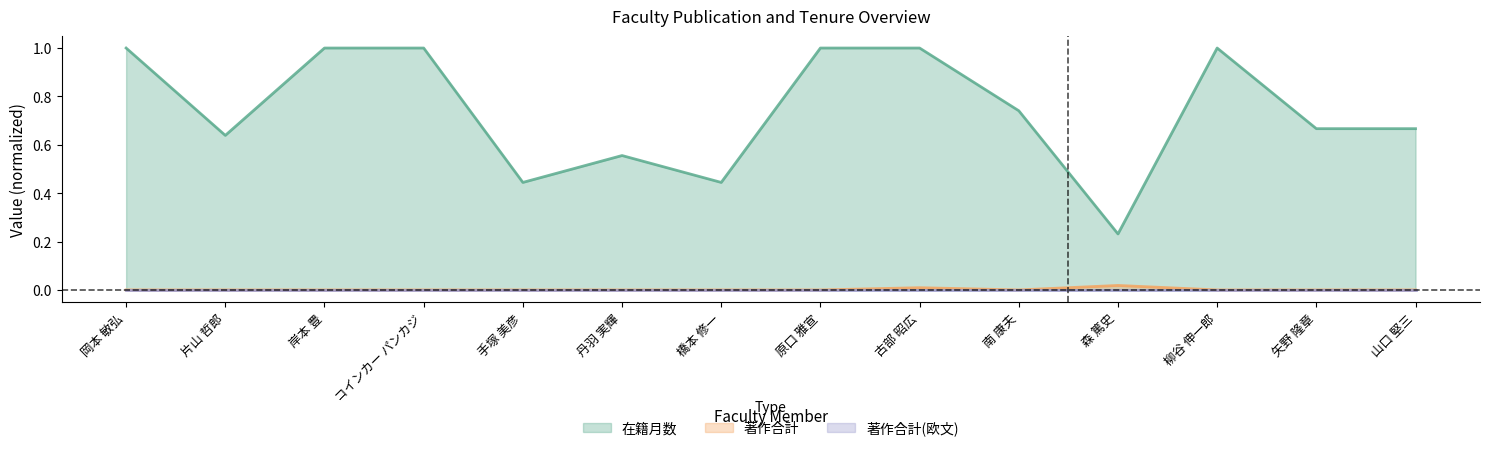

Reading left to right, list all the values displayed in this chart.

在籍月数: 1.0	0.6	1.0	1.0	0.4	0.6	0.4	1.0	1.0	0.7	0.2	1.0	0.7	0.7
著作合計: 0.0	0.0	0.0	0.0	0.0	0.0	0.0	0.0	0.0	0.0	0.0	0.0	0.0	0.0